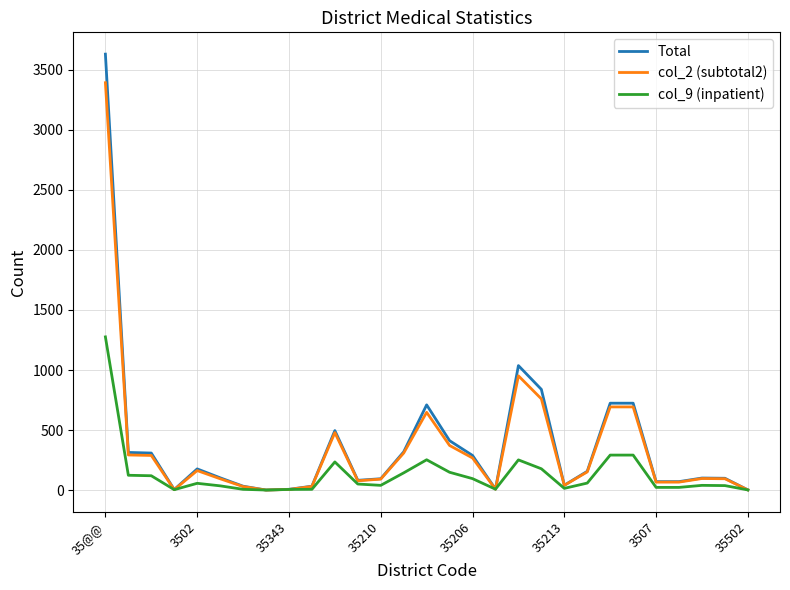

What is the average value of the col_9 (inpatient) series?

132